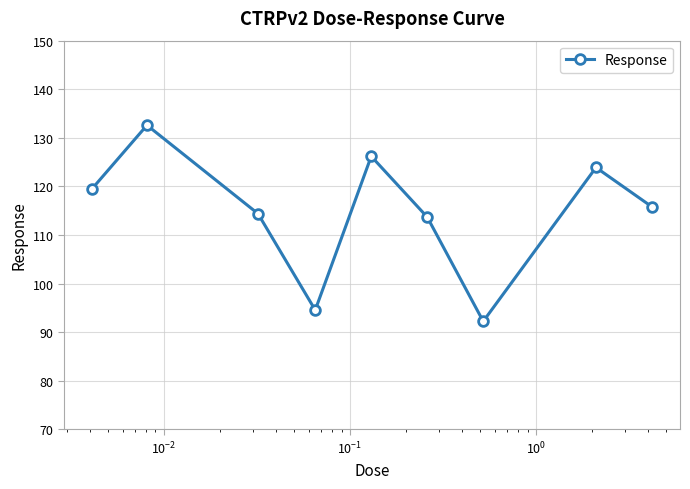

How many distinct data groups are displayed?

1